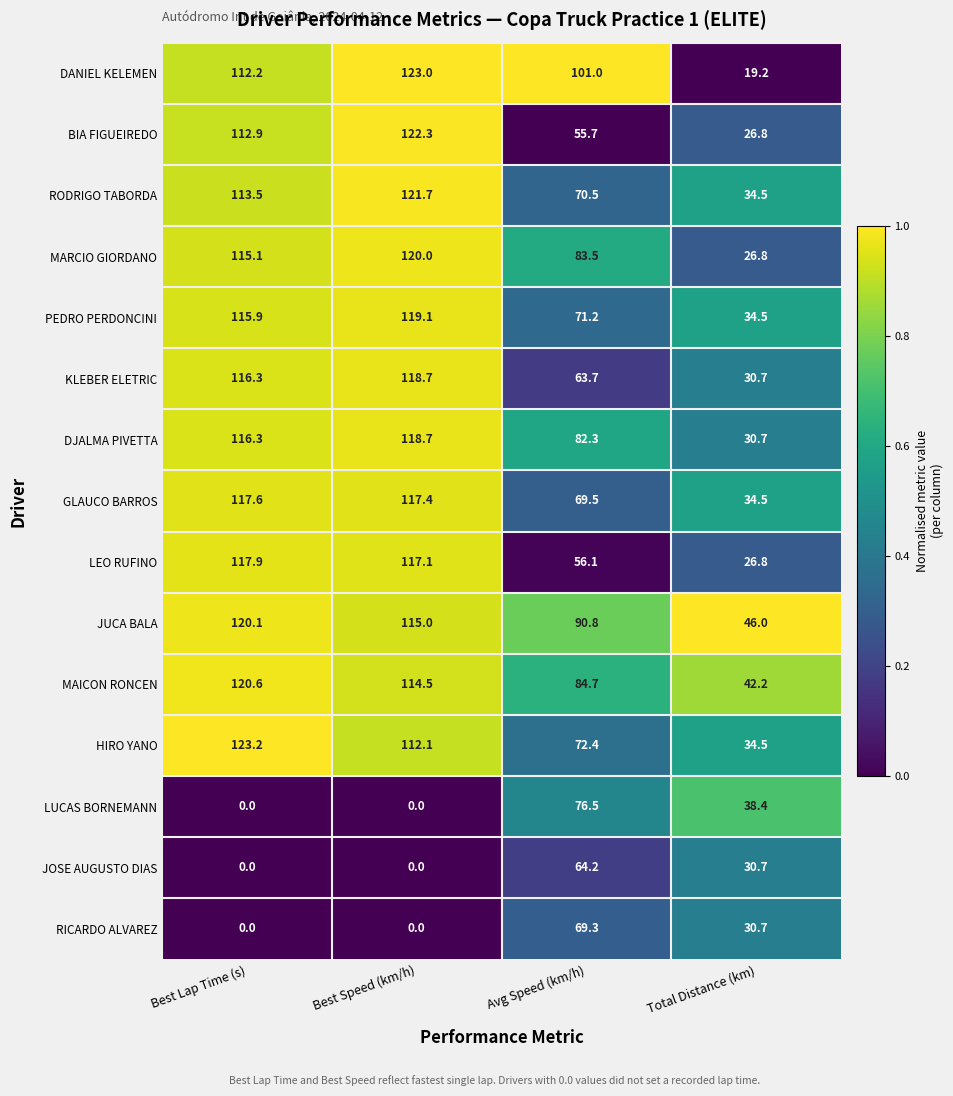

What is the difference between the DANIEL KELEMEN values at Best Lap Time (s) and Total Distance (km)?

93.0